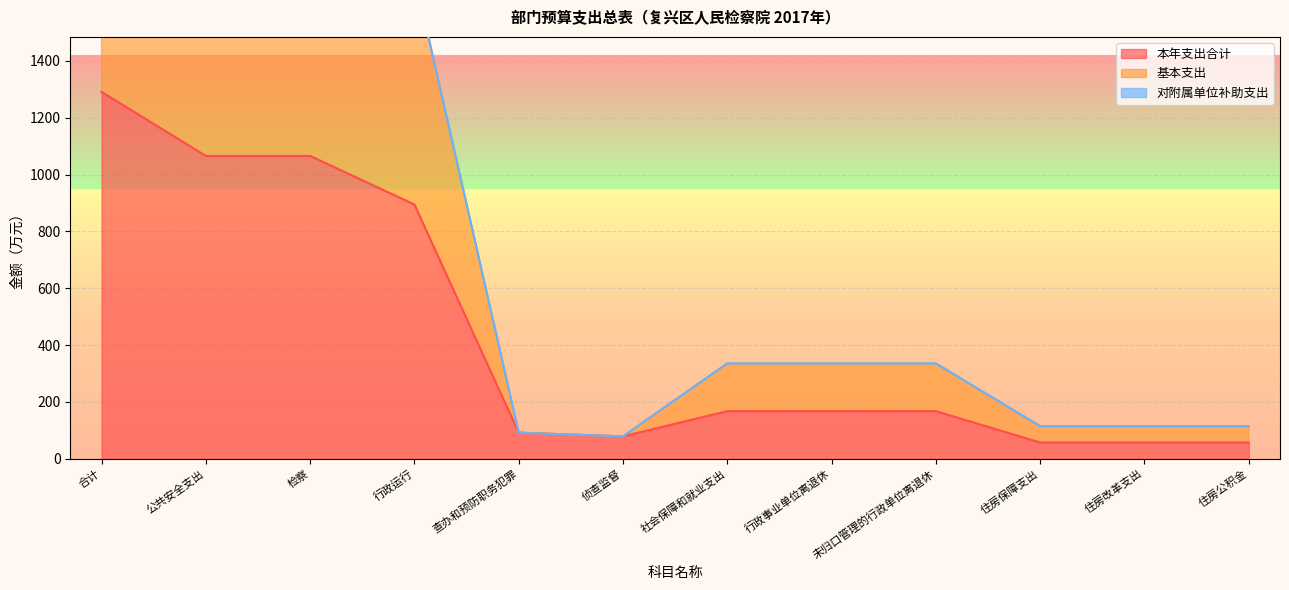

What is the label of the 4th point from the left?

行政运行